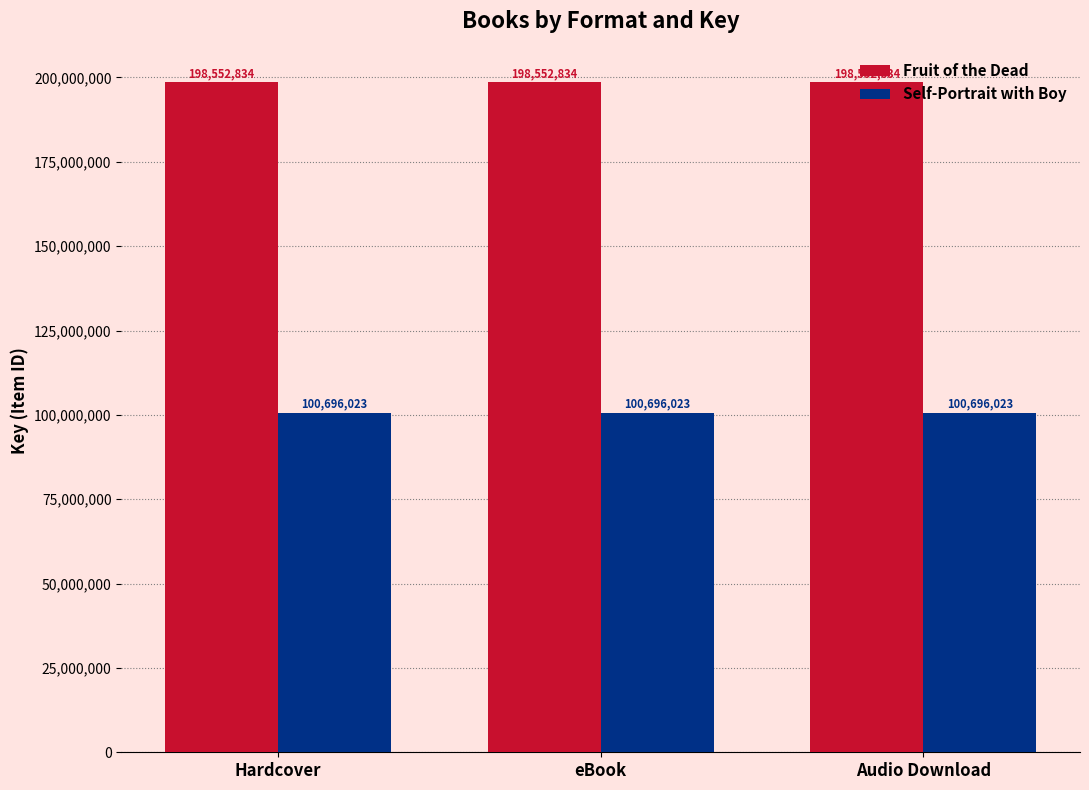

What is the value of the Self-Portrait with Boy bar at the 2nd from the left?

100696023